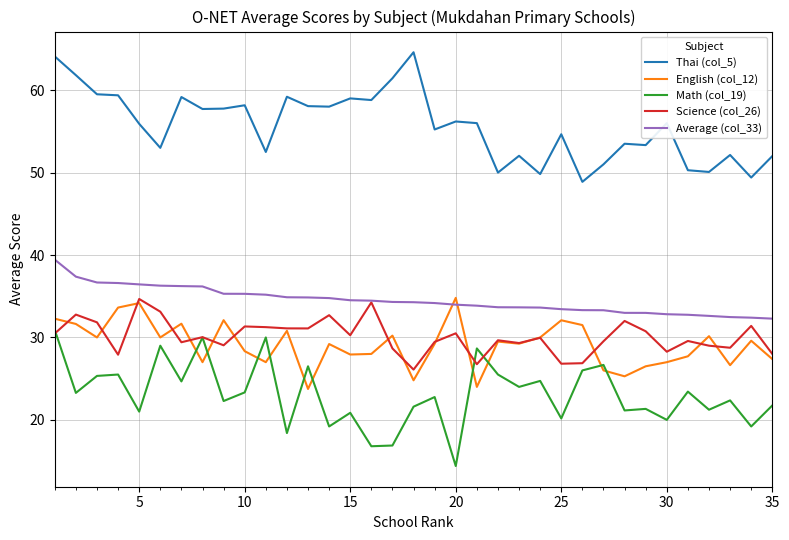

What is the minimum value for Thai (col_5)?

48.9